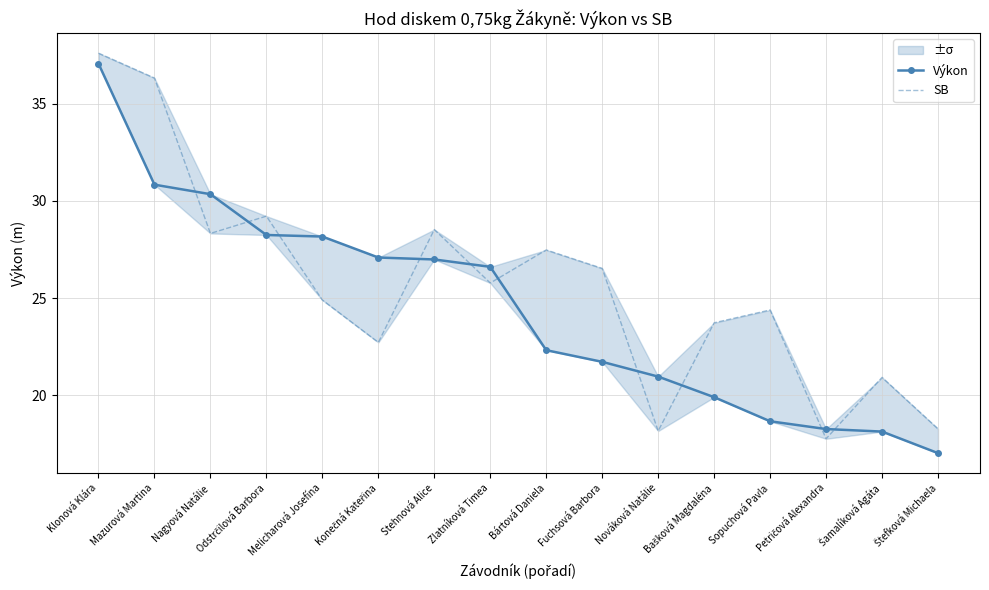

What is the difference between the maximum and minimum values in the Výkon series?

20.1